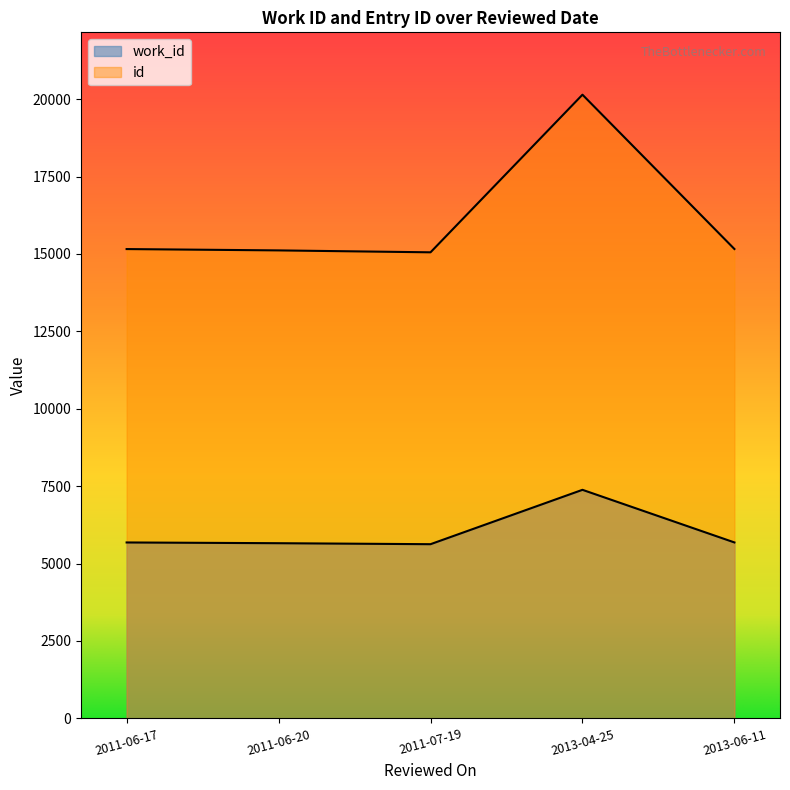

How many data points in work_id are less than 5682?

2